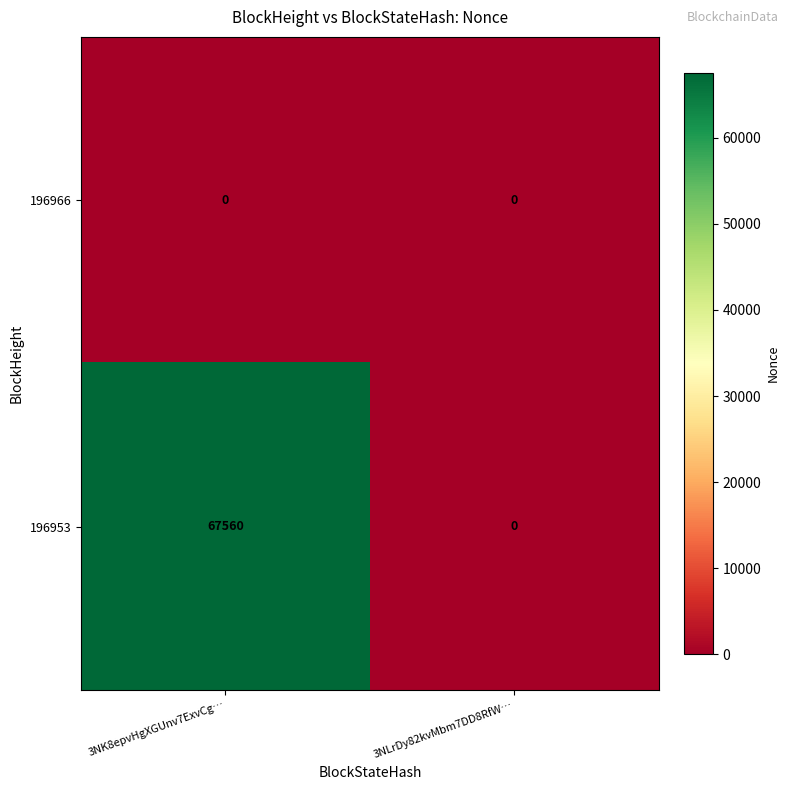

Reading right to left, transcribe all the data shown in this chart.

196966: 3NLrDy82kvMbm7DD8RfW…=0	3NK8epvHgXGUnv7ExvCg…=0
196953: 3NLrDy82kvMbm7DD8RfW…=0	3NK8epvHgXGUnv7ExvCg…=67560